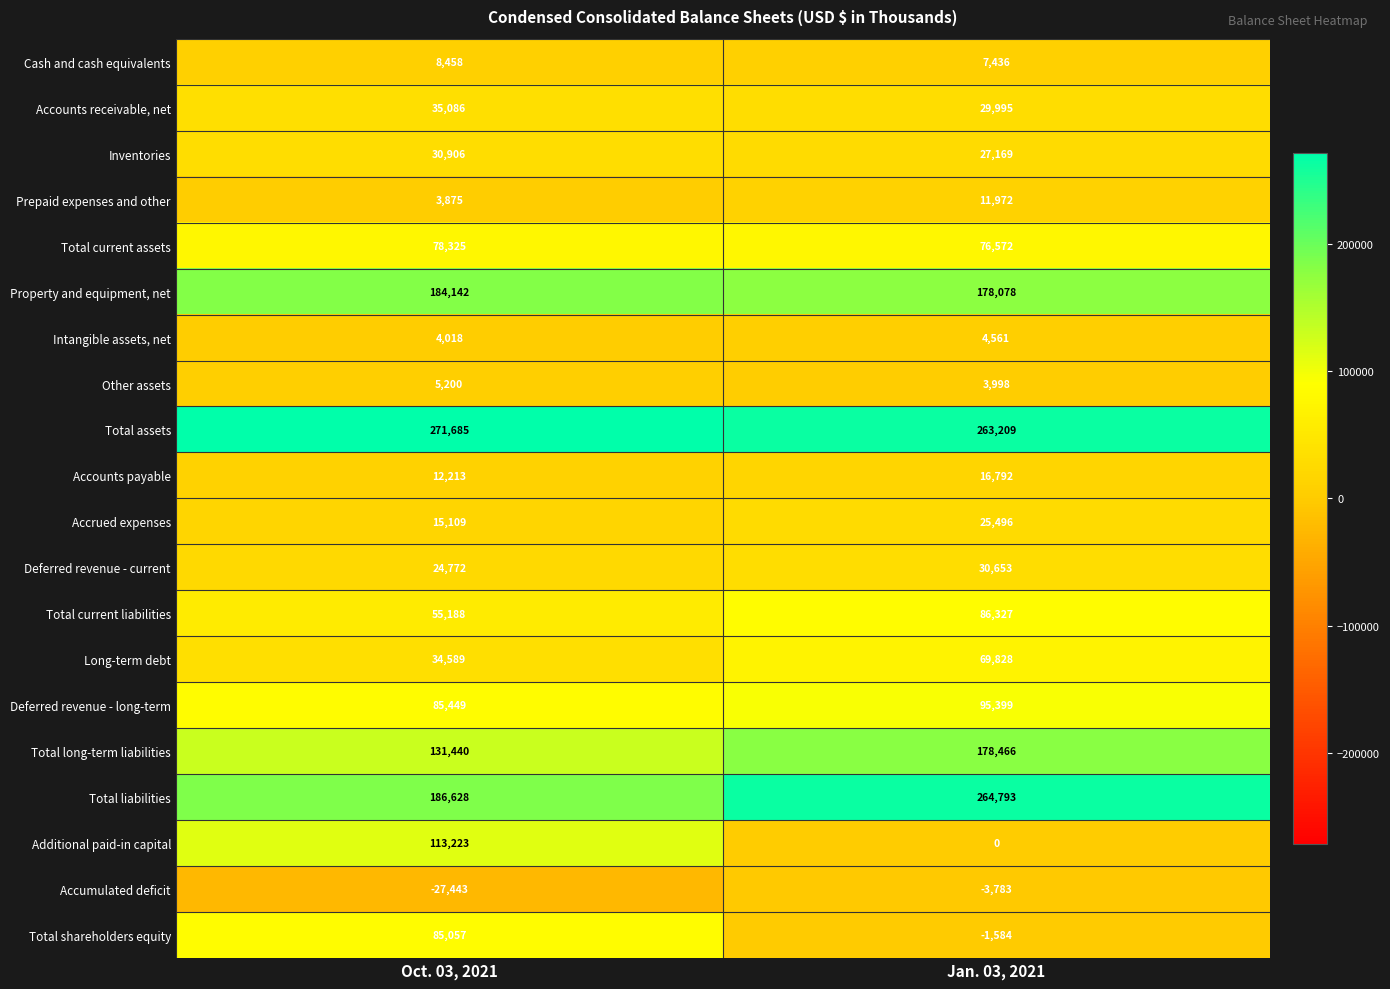

Is it true that Prepaid expenses and other equals 5837 at Oct. 03, 2021?

False